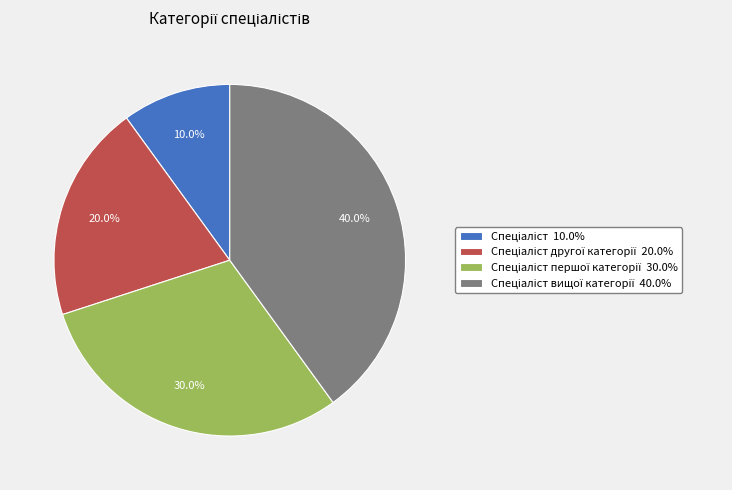

Is there a majority slice in this chart?

No